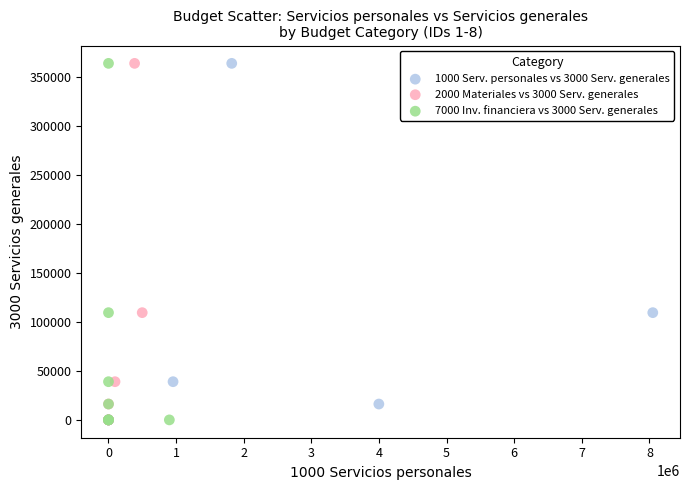

What are all the series names shown in the legend?

1000 Serv. personales vs 3000 Serv. generales, 2000 Materiales vs 3000 Serv. generales, 7000 Inv. financiera vs 3000 Serv. generales